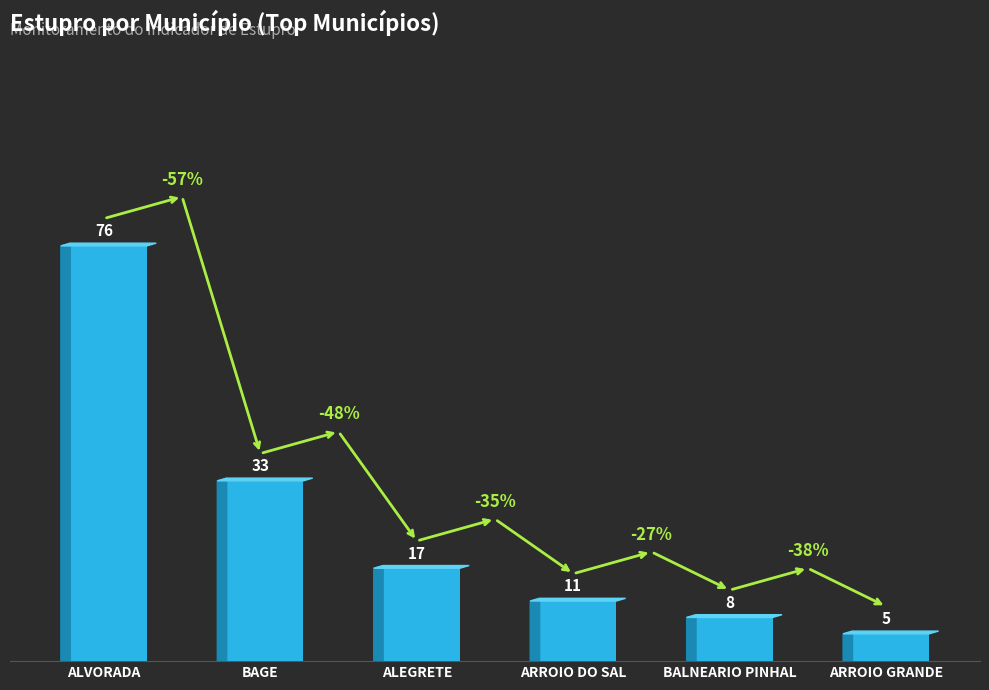

Does the chart contain any negative values?

No